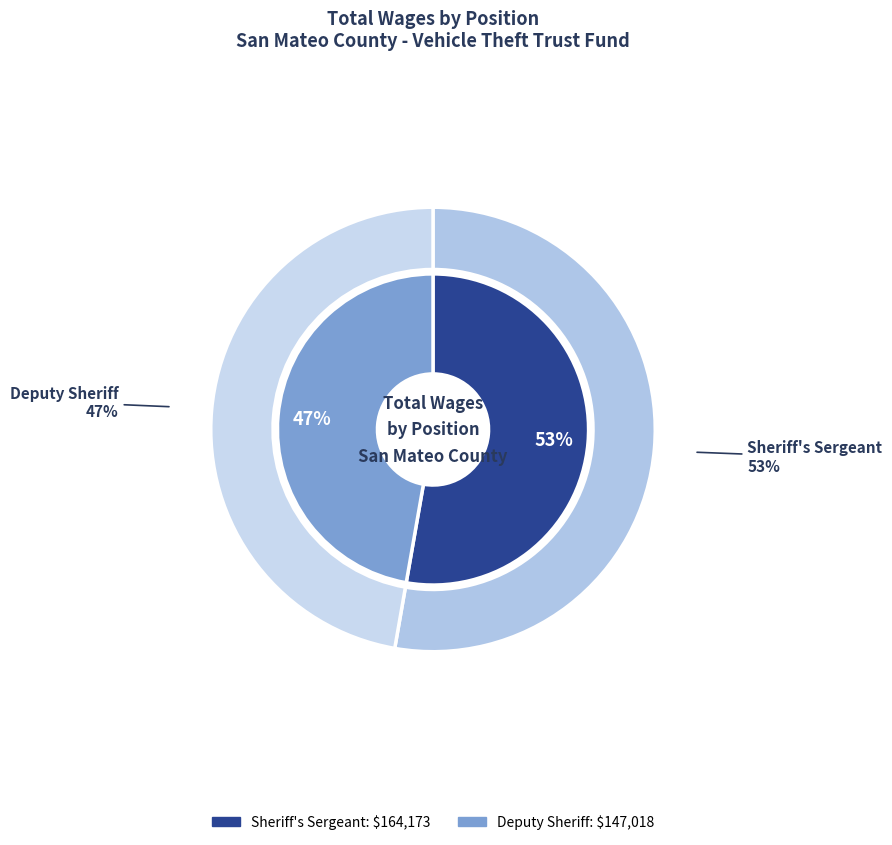

What is the majority slice?

Sheriff's Sergeant